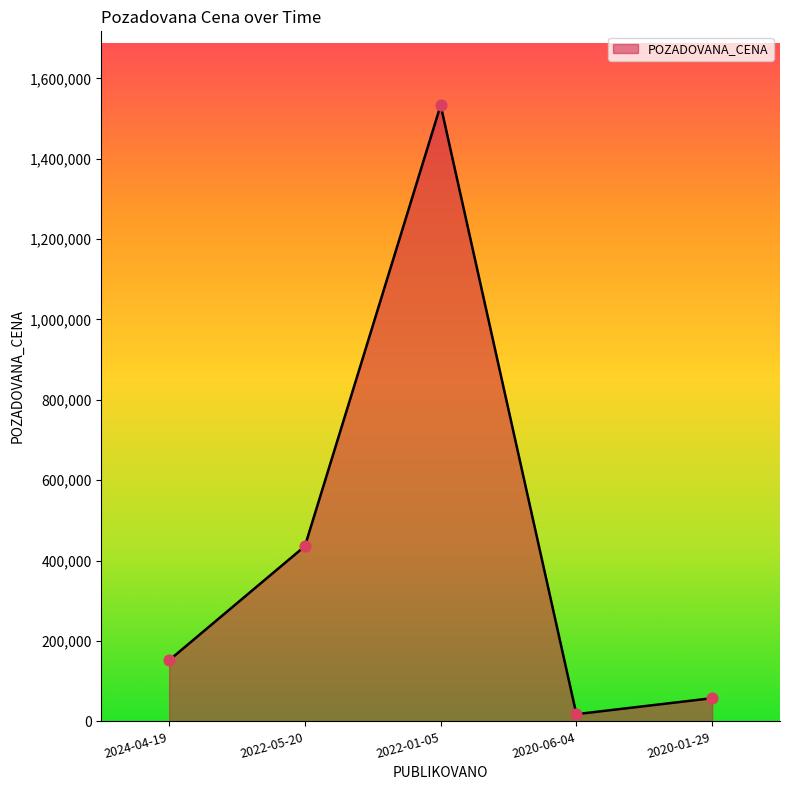

Which has a higher value, 2022-01-05 or 2024-04-19?

2022-01-05